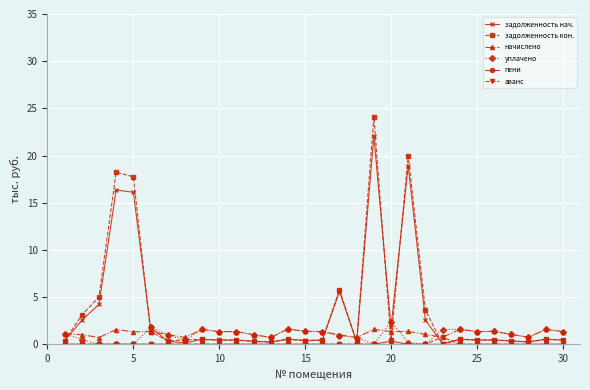

What is the maximum value shown in the chart?

24.1